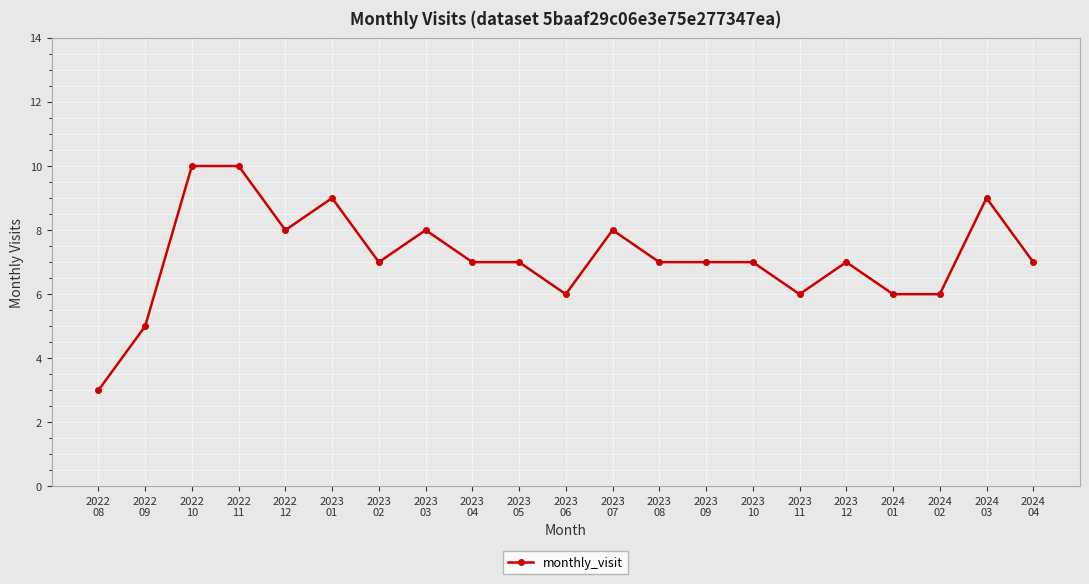

Approximately how many times larger is the value at 2024
01 compared to 2024
04?

0.9